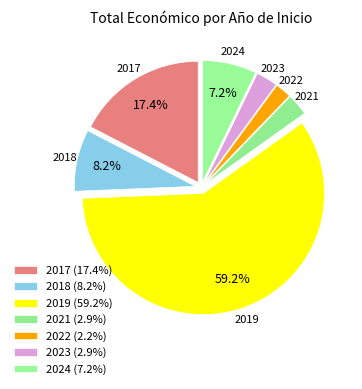

What percentage is the 2023 slice, to the nearest percent?

3%